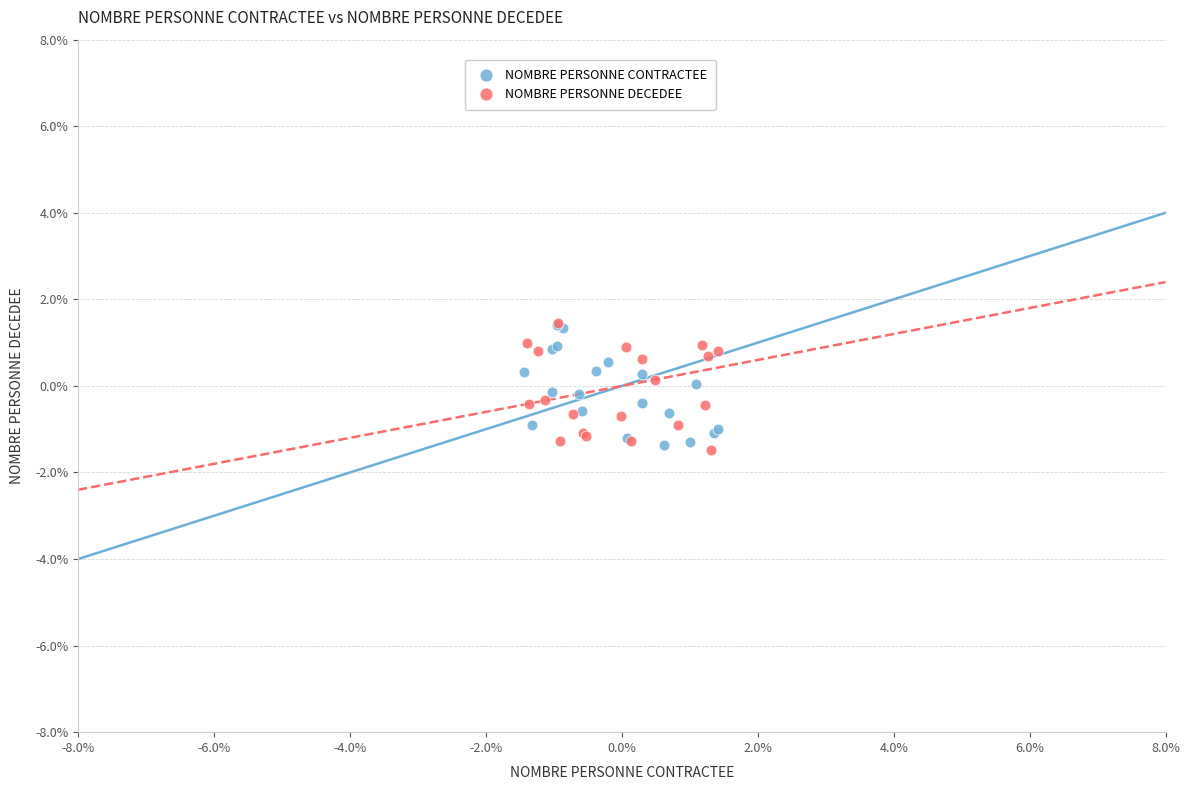

What are all the series names shown in the legend?

NOMBRE PERSONNE CONTRACTEE, NOMBRE PERSONNE DECEDEE